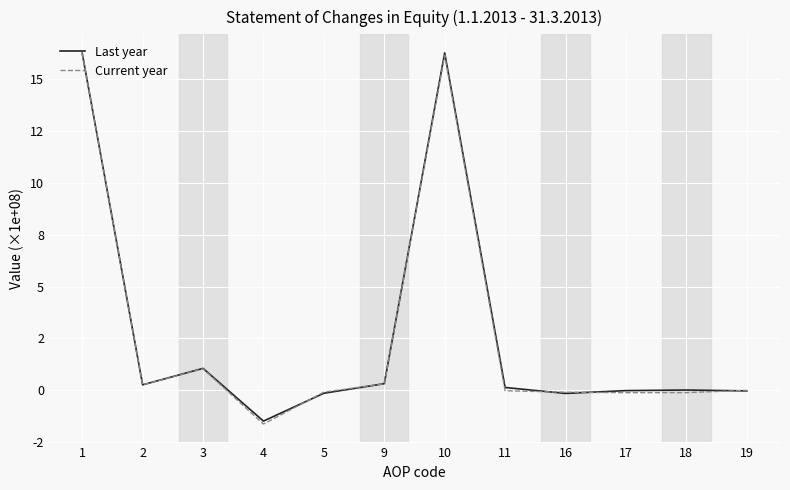

Does the chart display data point markers on the line(s)?

No